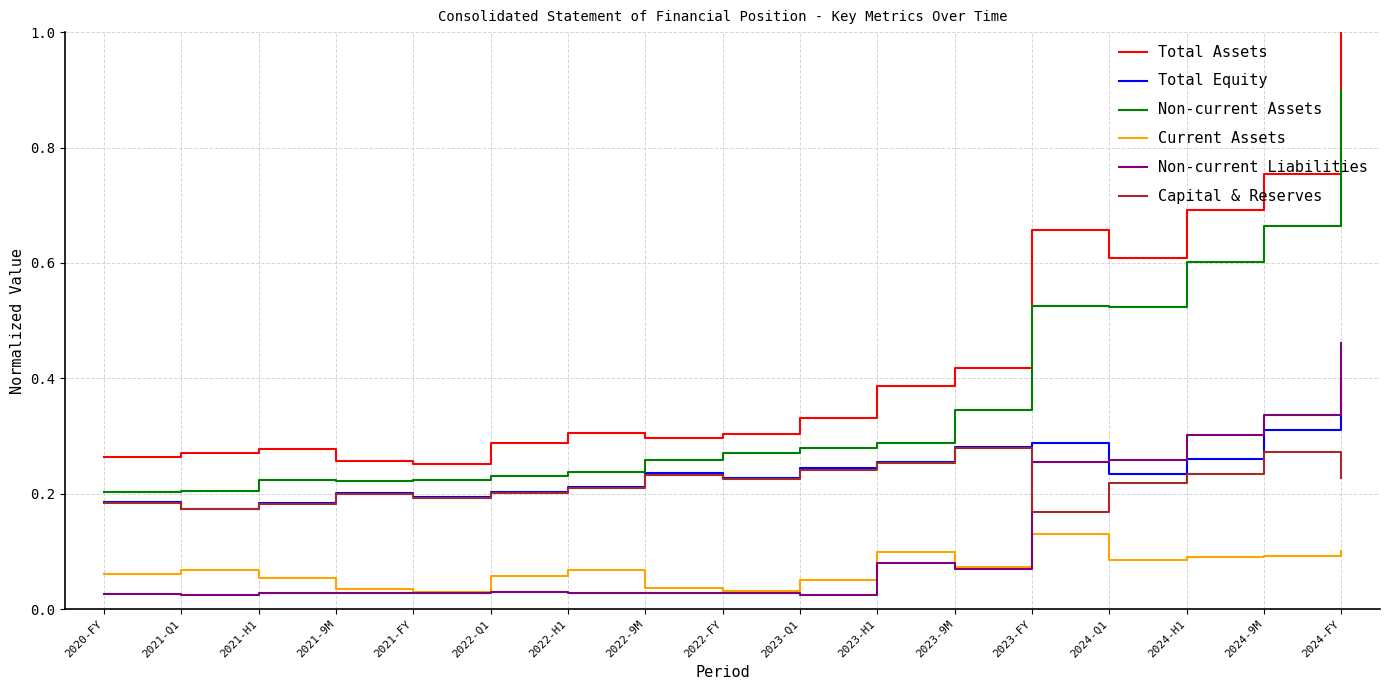

List the series in order of their peak value, lowest first.

Current Assets, Capital & Reserves, Total Equity, Non-current Liabilities, Non-current Assets, Total Assets